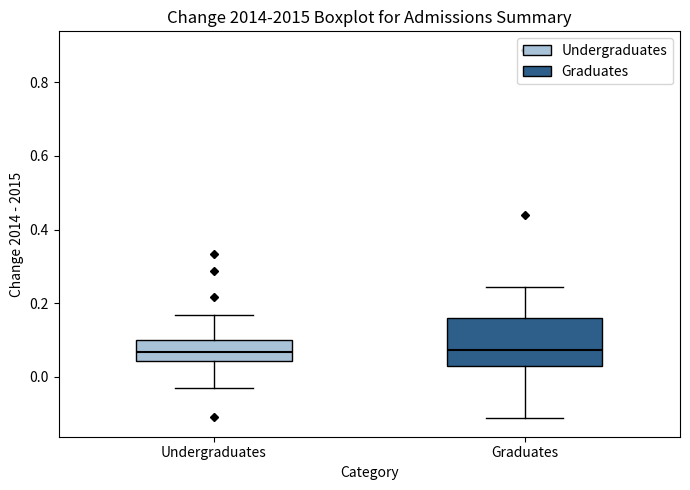

Reading left to right, read every box against the y-axis: the position of its median line, the range the box covers, and the ends of its whiskers. The values are not printed on the chart, so give them approximately, as read against the axis.

Undergraduates: median 0.06, box 0.04 to 0.10, whiskers -0.04 to 0.16
Graduates: median 0.08, box 0.02 to 0.16, whiskers -0.12 to 0.24